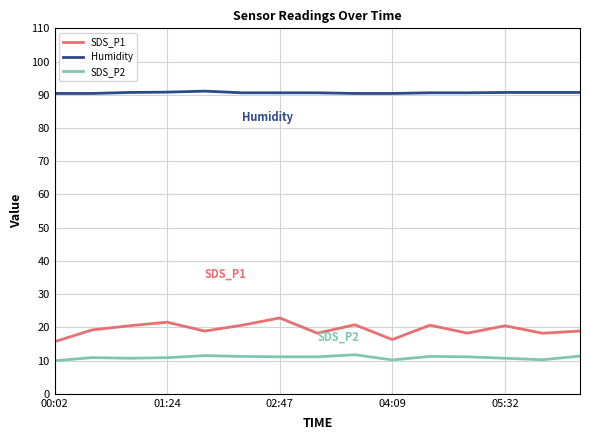

Which series has the largest range (max minus min)?

SDS_P1